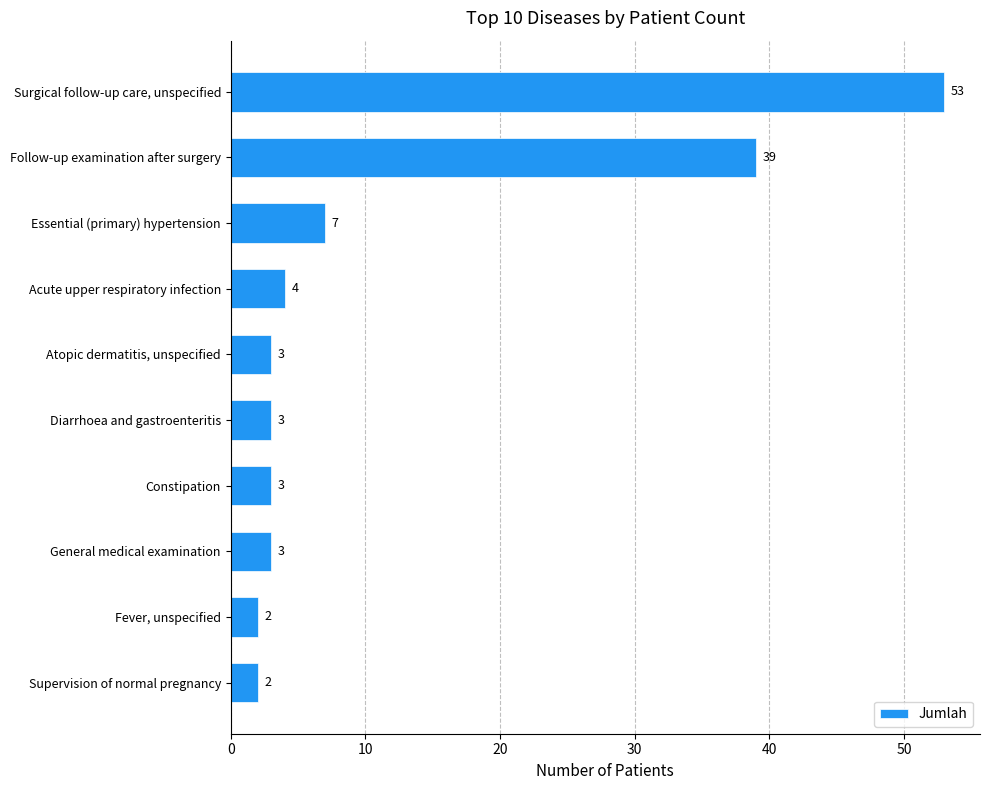

Where is the data nearest to the value 27?

Follow-up examination after surgery